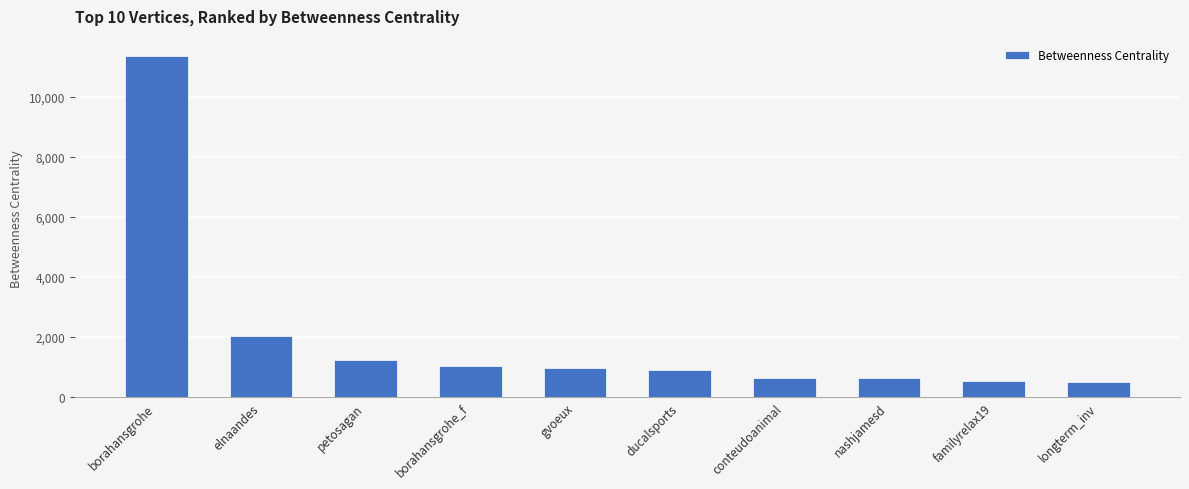

The value at nashjamesd is 1073.4. True or false?

False